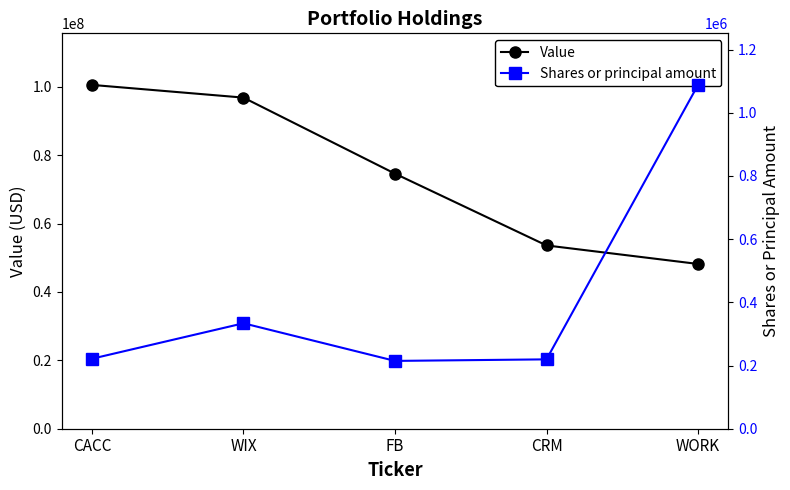

True or false: Value and Shares or principal amount cross at least once.

False